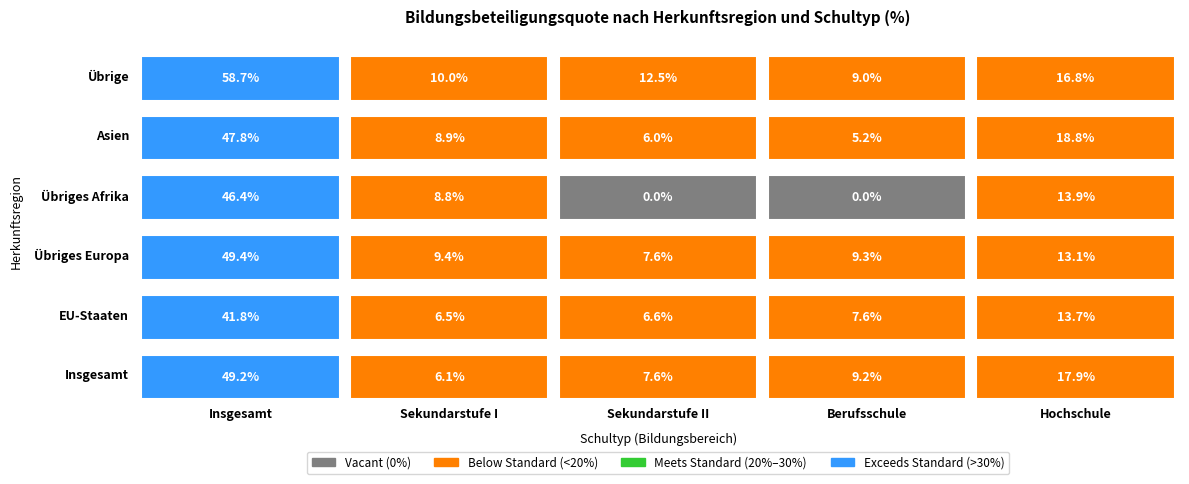

Reading left to right, extract all data points from this chart.

Insgesamt: Insgesamt=49.2	EU-Staaten=41.8	Übriges Europa=49.4	Übriges Afrika=46.4	Asien=47.8	Übrige=58.7
Sekundarstufe I: Insgesamt=6.1	EU-Staaten=6.5	Übriges Europa=9.4	Übriges Afrika=8.8	Asien=8.9	Übrige=10.0
Sekundarstufe II: Insgesamt=7.6	EU-Staaten=6.6	Übriges Europa=7.6	Übriges Afrika=0.0	Asien=6.0	Übrige=12.5
Berufsschule: Insgesamt=9.2	EU-Staaten=7.6	Übriges Europa=9.3	Übriges Afrika=0.0	Asien=5.2	Übrige=9.0
Hochschule: Insgesamt=17.9	EU-Staaten=13.7	Übriges Europa=13.1	Übriges Afrika=13.9	Asien=18.8	Übrige=16.8